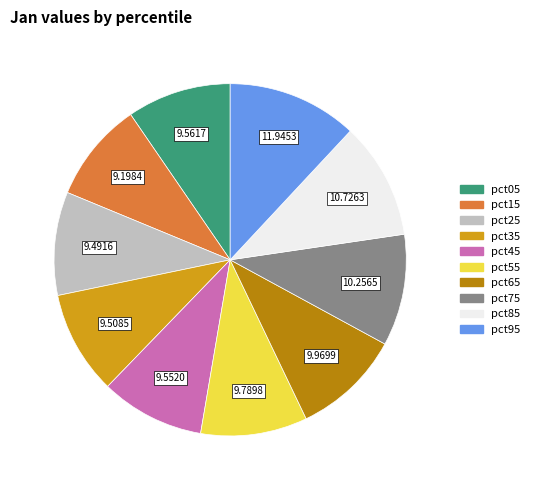

Combined, do pct65 and pct75 account for over 50%?

No